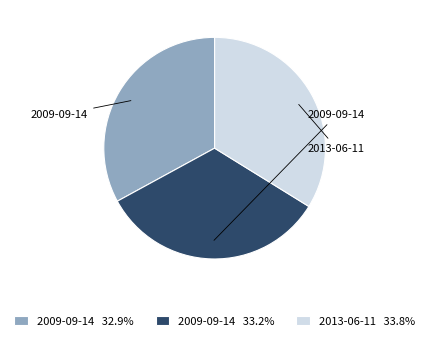

What is the ratio of the value at 2009-09-14 32.9% to the value at 2013-06-11 33.8%?

1.0